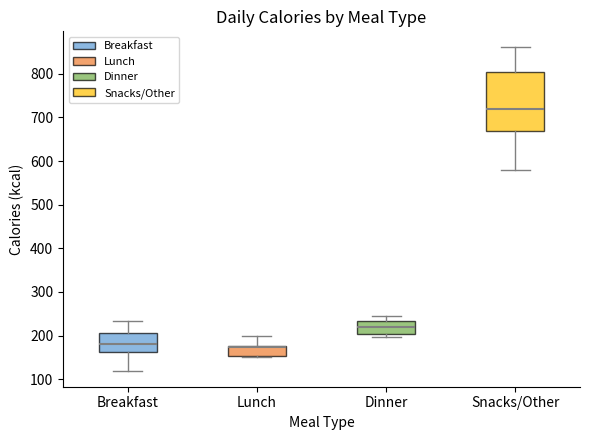

Reading left to right, read every box against the y-axis: the position of its median line, the range the box covers, and the ends of its whiskers. The values are not printed on the chart, so give them approximately, as read against the axis.

Breakfast: median 180, box 160 to 210, whiskers 120 to 230
Lunch: median 170, box 150 to 180, whiskers 150 to 200
Dinner: median 220, box 200 to 230, whiskers 200 (just below the box's lower edge) to 250
Snacks/Other: median 720, box 670 to 810, whiskers 580 to 860